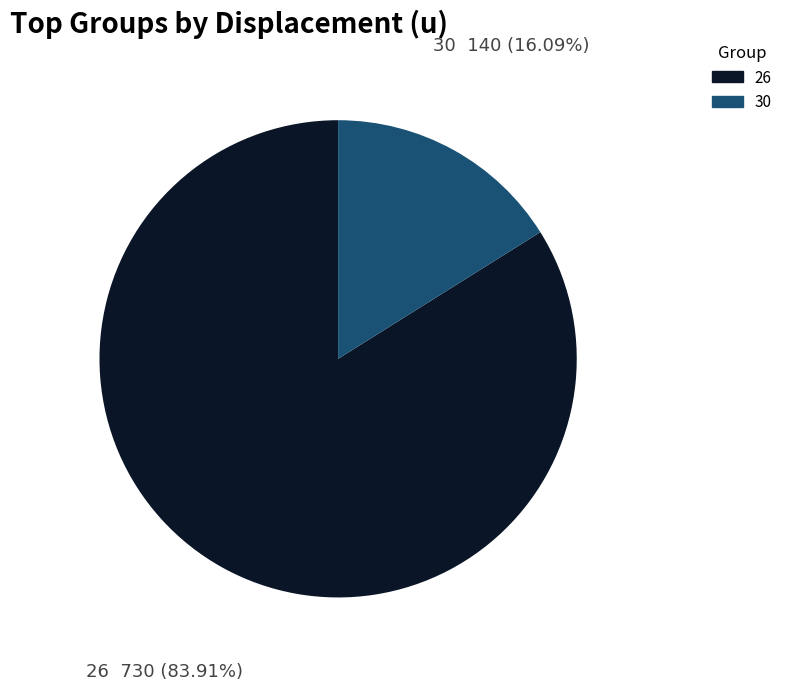

The 30 slice represents 30% of the pie. True or false?

False